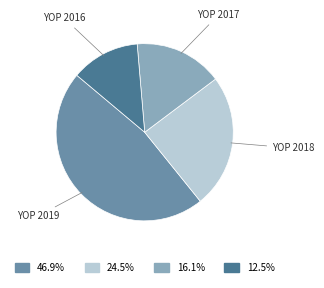

How many segments does this pie chart have?

4